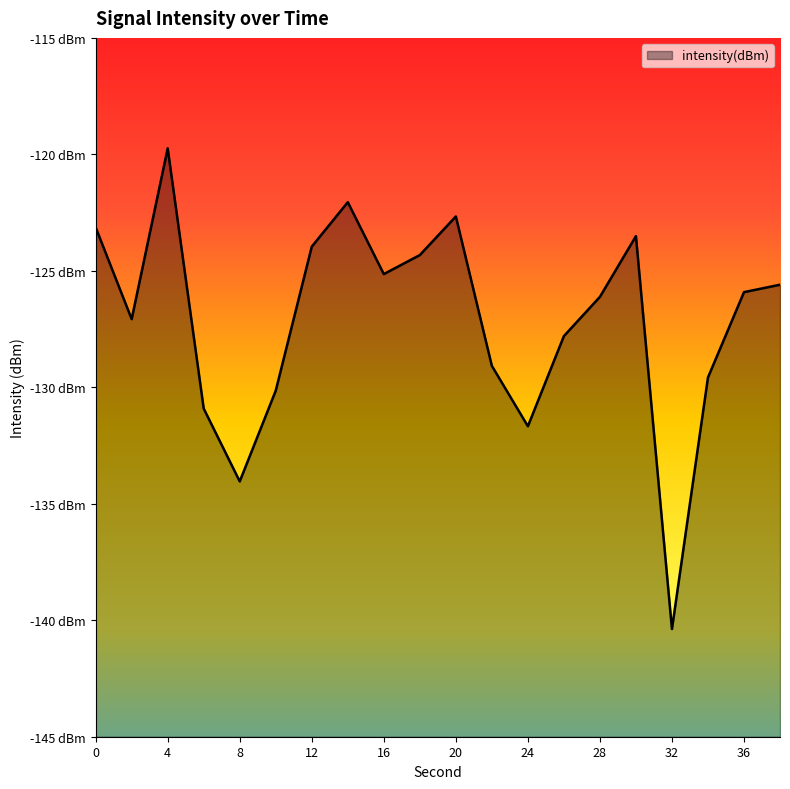

List the labels in order of value, smallest first.

32, 8, 24, 6, 10, 34, 22, 26, 2, 28, 36, 38, 16, 18, 12, 30, 0, 20, 14, 4